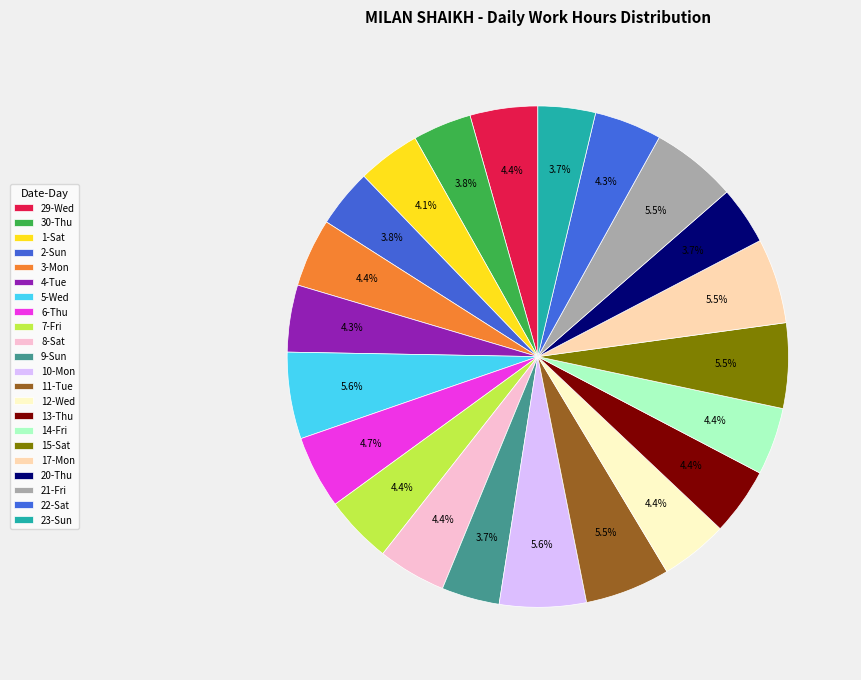

Between 7-Fri and 23-Sun, which is larger?

7-Fri